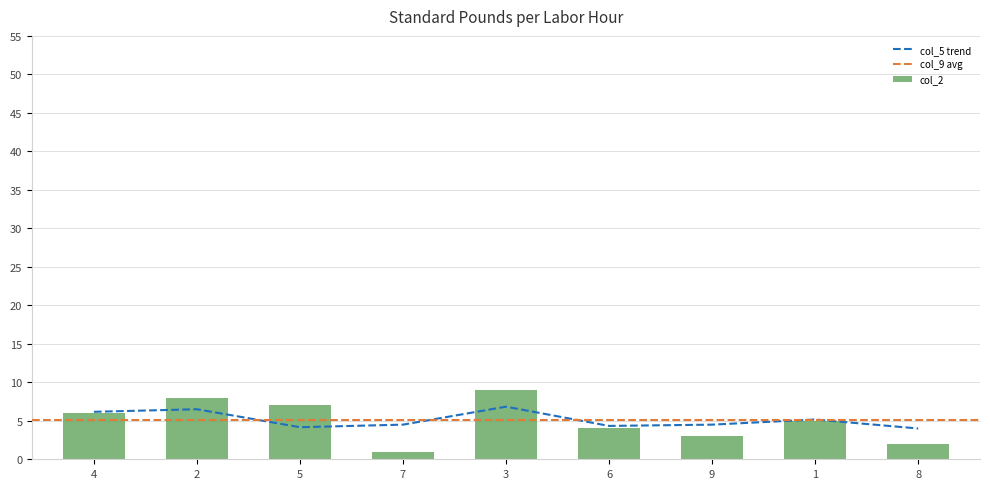

The col_2 series shows 2 at 8. True or false?

True